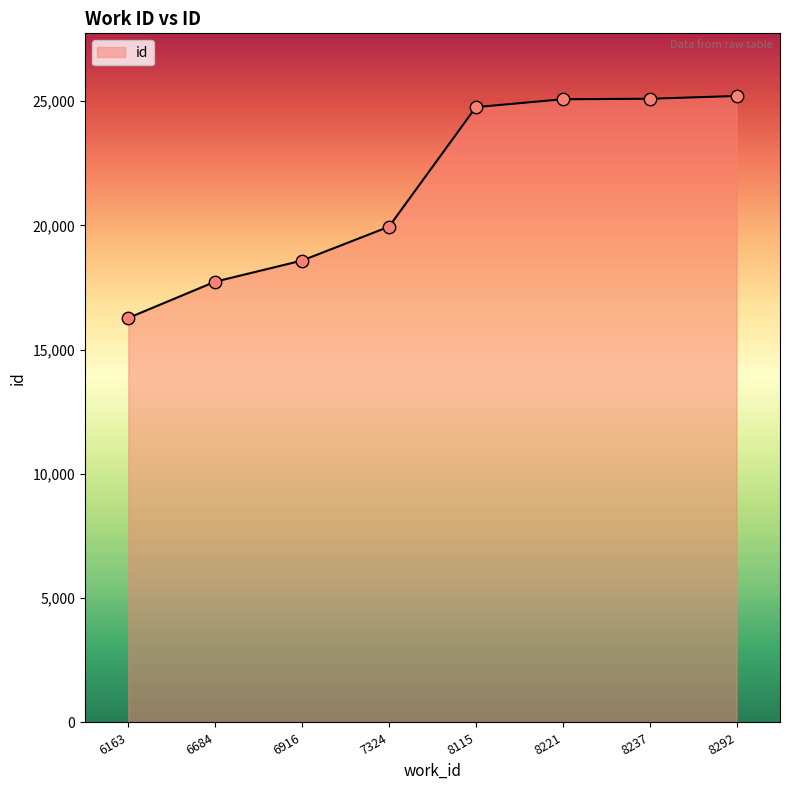

Between 6916 and 7324, which is larger?

7324